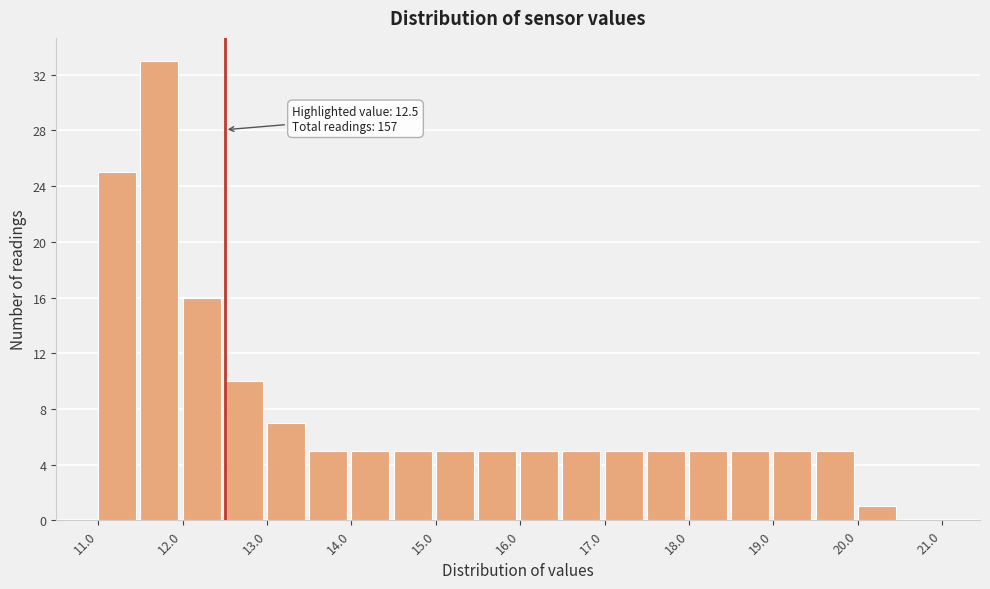

Over which range of the x-axis is the bar tallest?

11.5 to 12.0